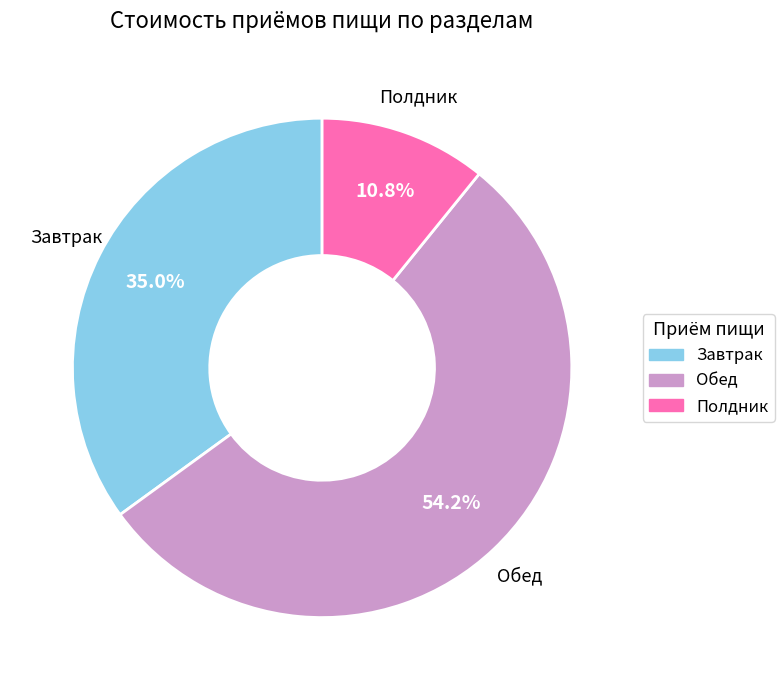

Is it true that Завтрак is 35% of the pie?

True